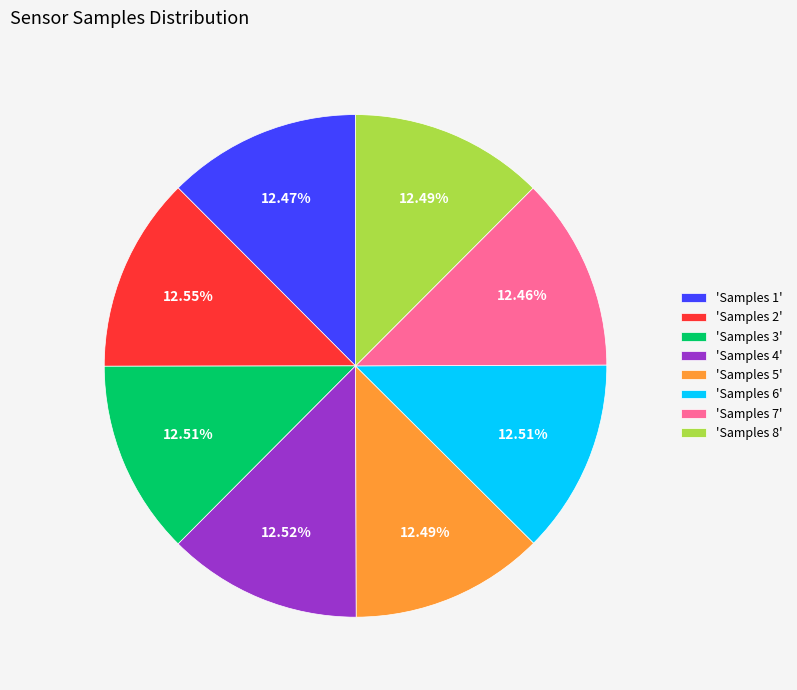

Approximately how many times larger is the value at 'Samples 4' compared to 'Samples 8'?

1.0